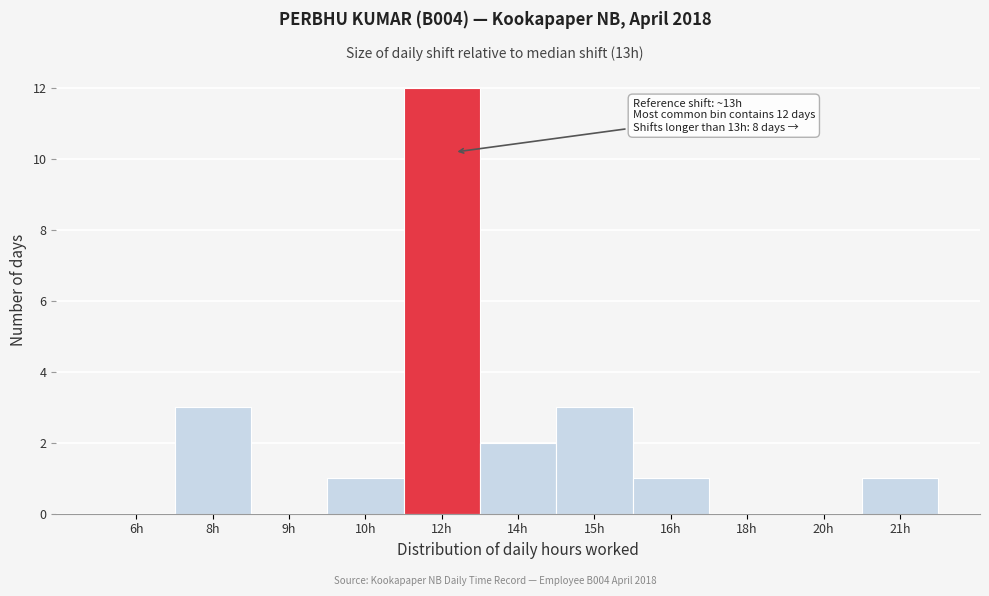

Reading right to left, transcribe all the data shown in this chart.

21h=1	20h=0	18h=0	16h=1	15h=3	14h=2	12h=12	10h=1	9h=0	8h=3	6h=0